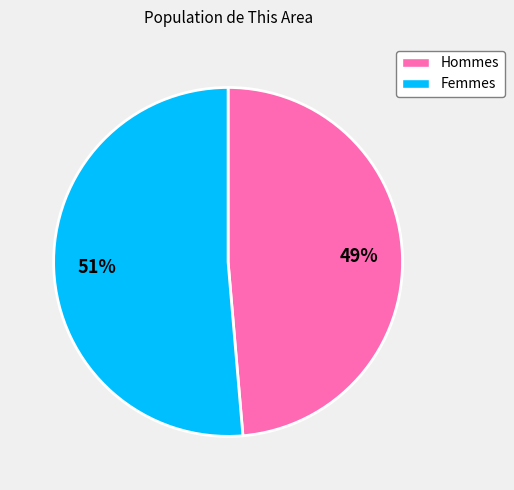

Does any single category account for the majority?

Yes